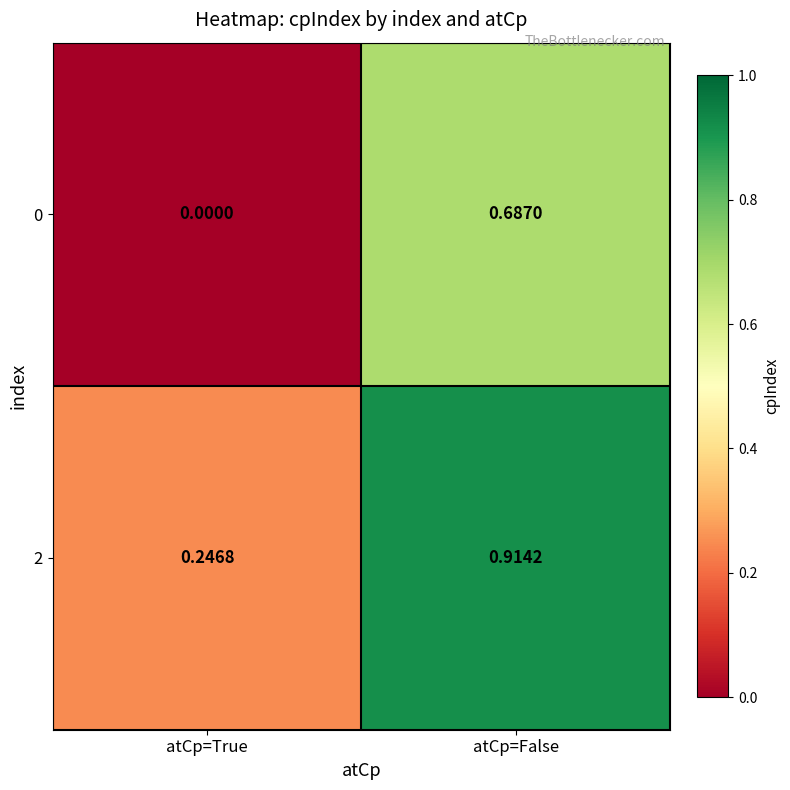

Which category has the highest value across all series?

atCp=False